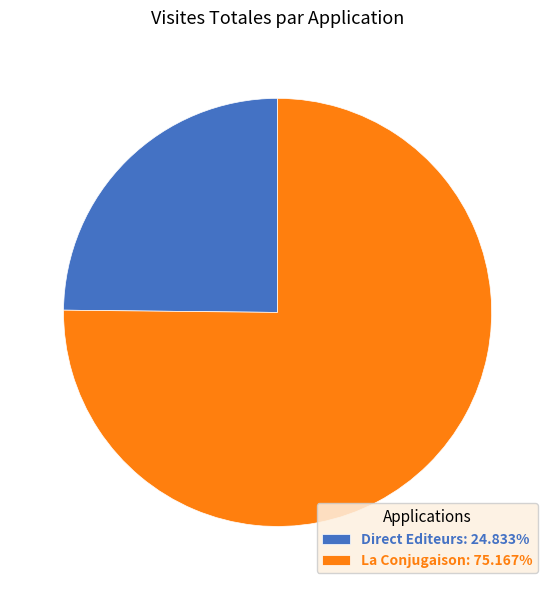

Approximately how many times larger is the value at Direct Editeurs: 24.833% compared to La Conjugaison: 75.167%?

0.3